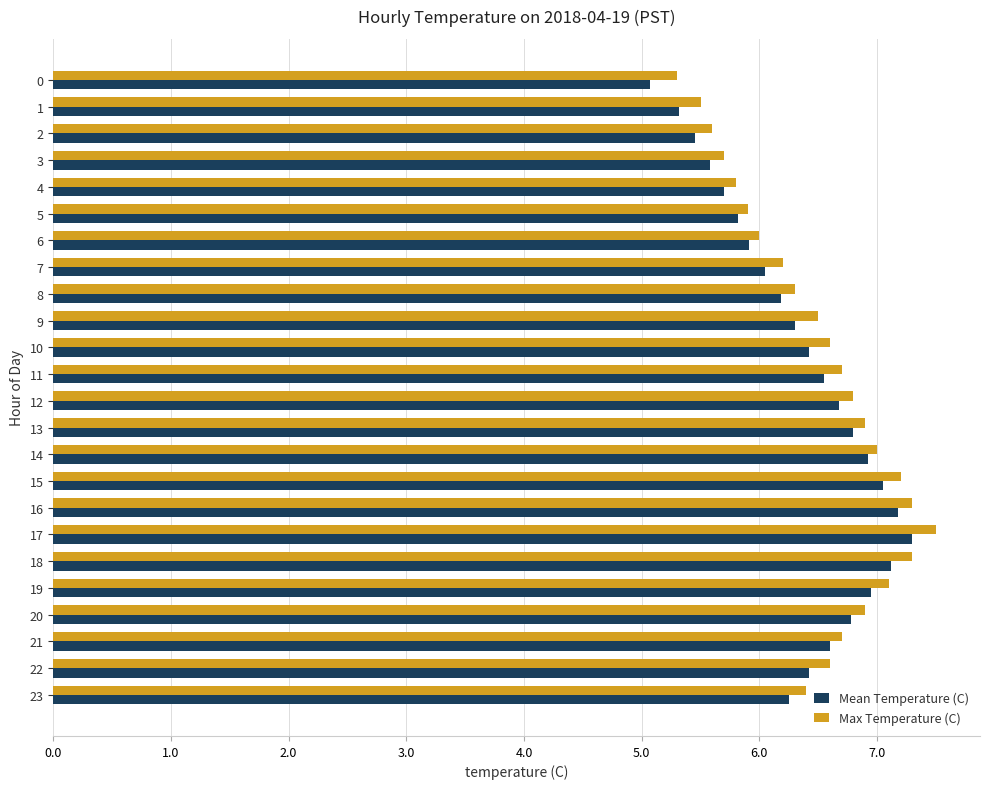

What is the approximate value of Mean Temperature (C) at 4?

5.7